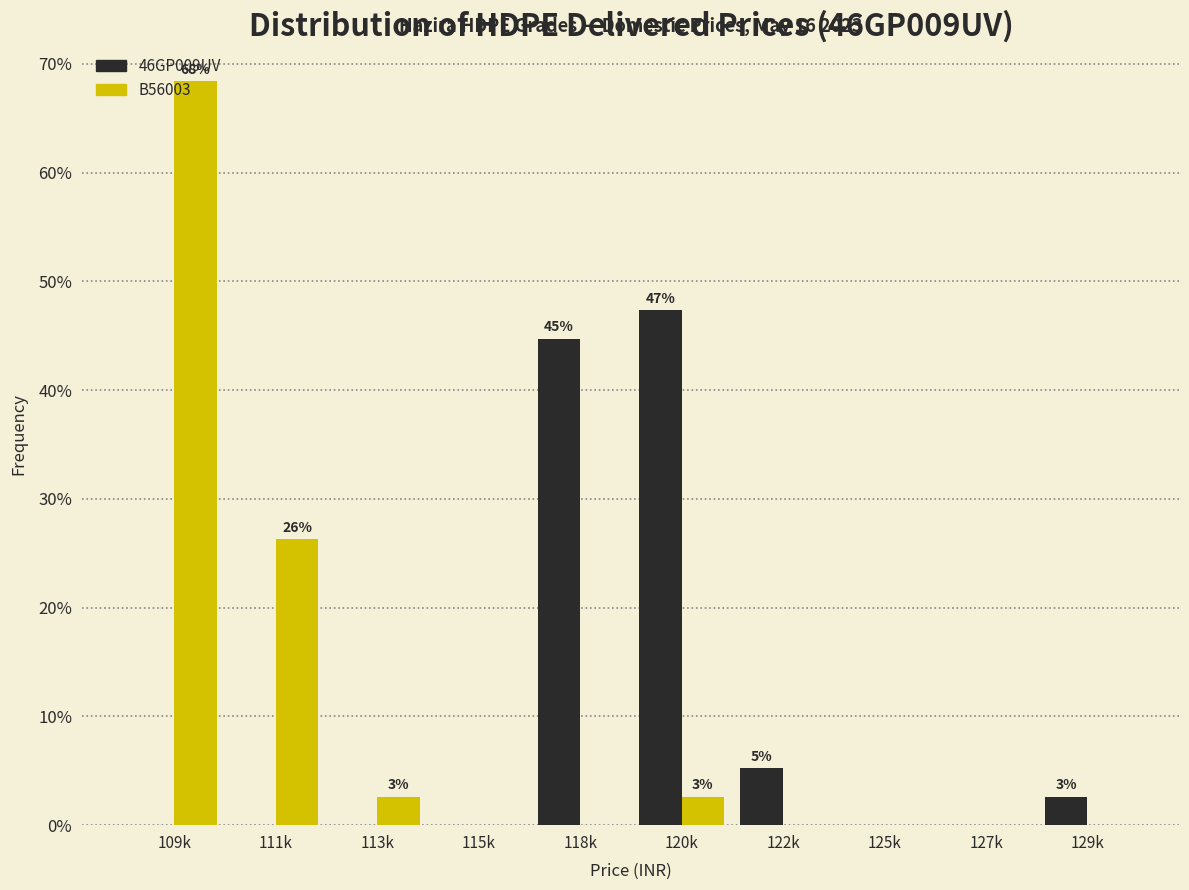

Between 111k and 127k, which series saw the biggest shift?

B56003